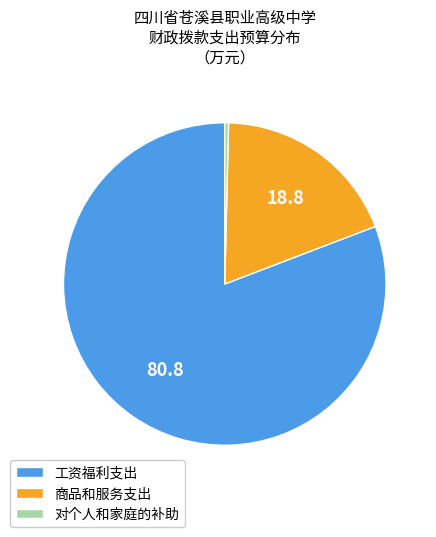

What is the ratio of the value at 工资福利支出 to the value at 对个人和家庭的补助?

214.7